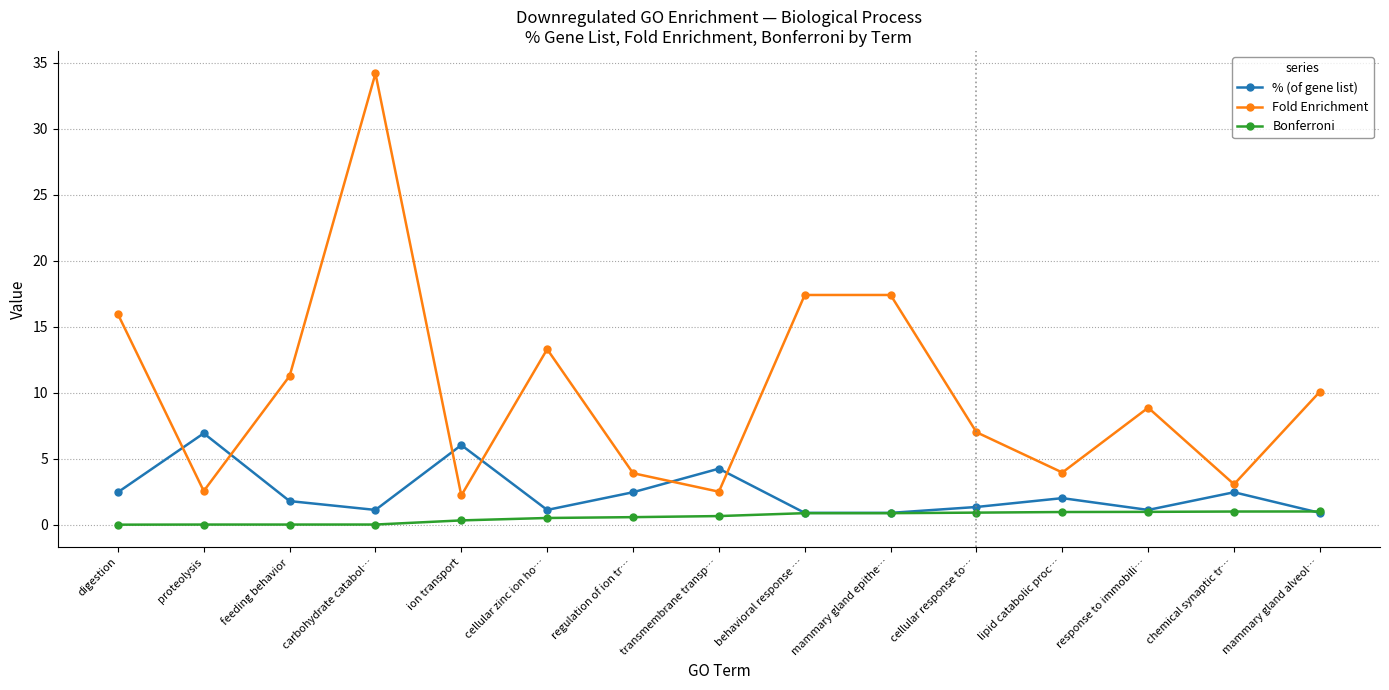

The Bonferroni series shows 0.9 at mammary gland epithe…. True or false?

True